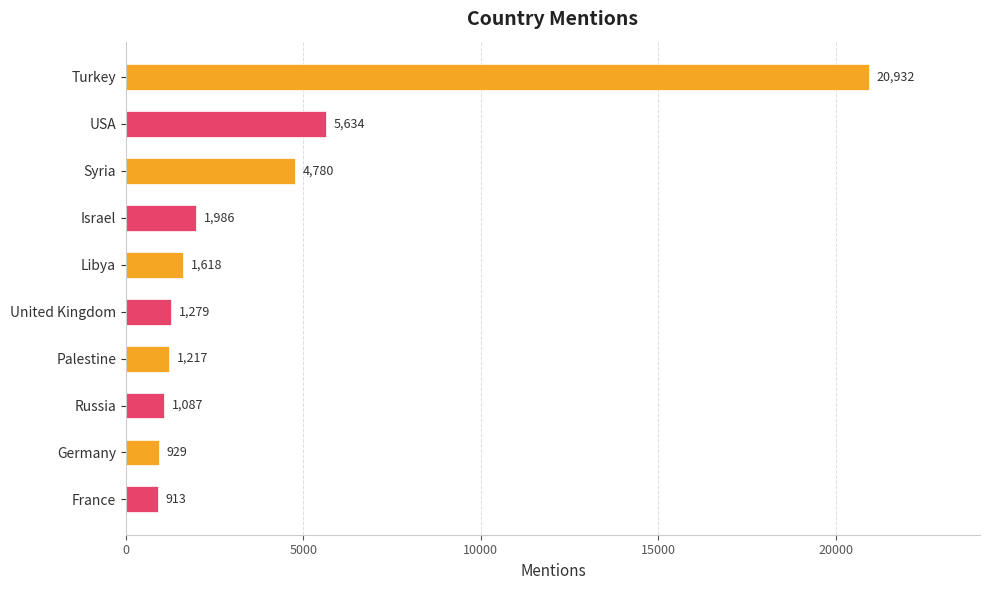

The chart shows a value of 4780 at Syria. True or false?

True